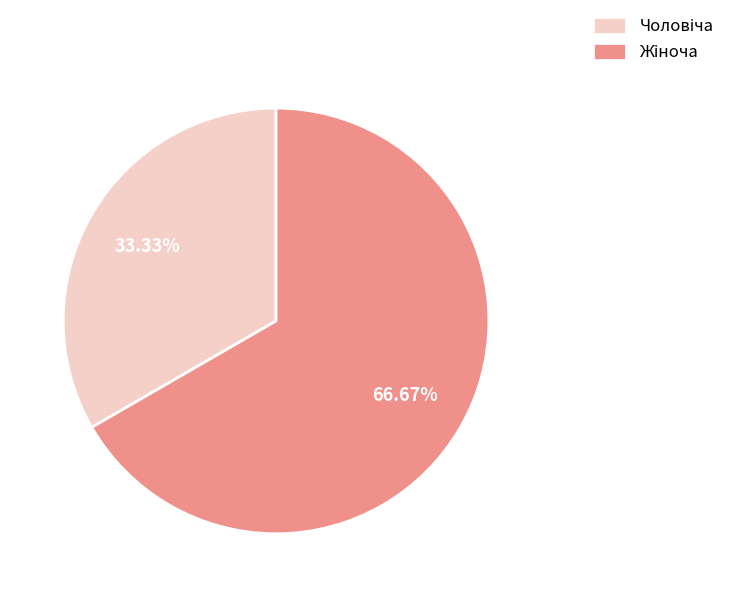

How many slices are in this pie chart?

2